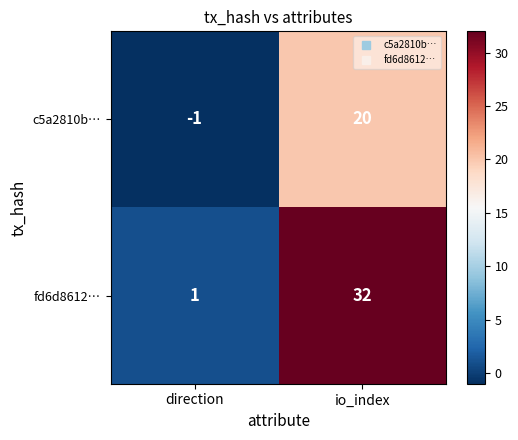

Which category has the lowest value across all series?

direction